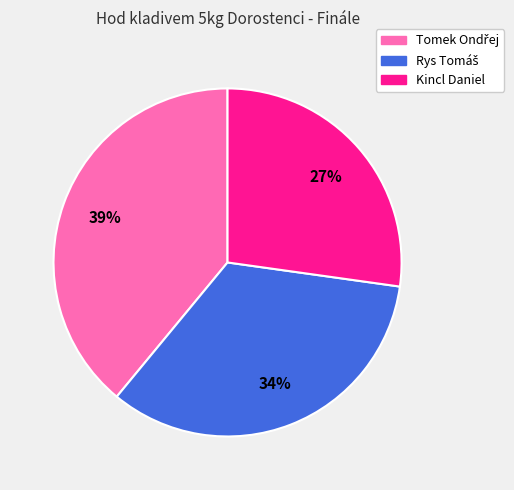

To the nearest percent, what is the average slice percentage?

33%